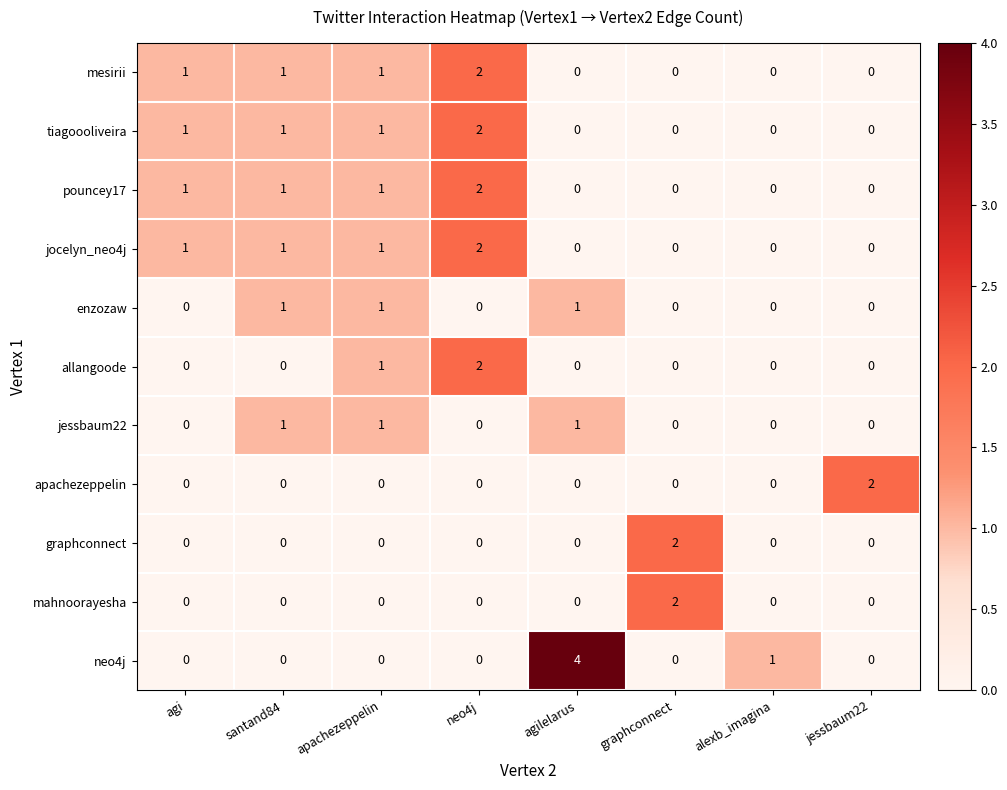

Count the number of categories in the chart.

8